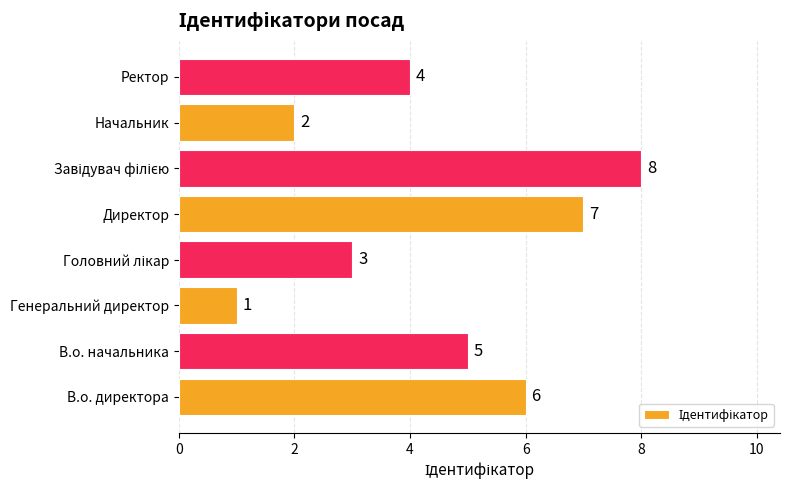

Which category has the lowest value across all series?

Генеральний директор